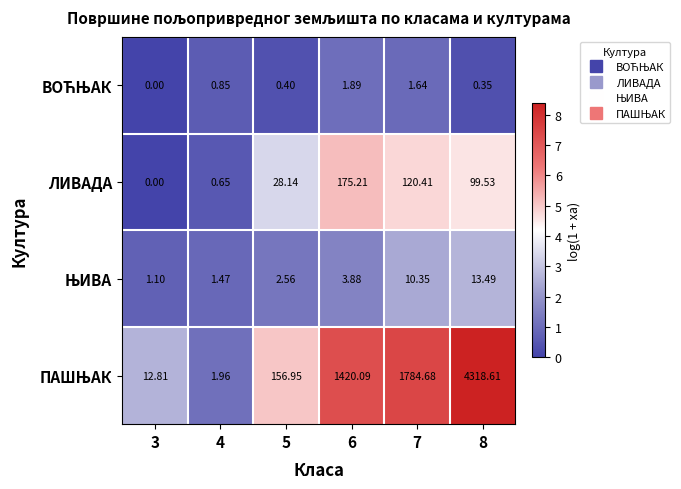

How many values in ЛИВАДА are above zero?

5